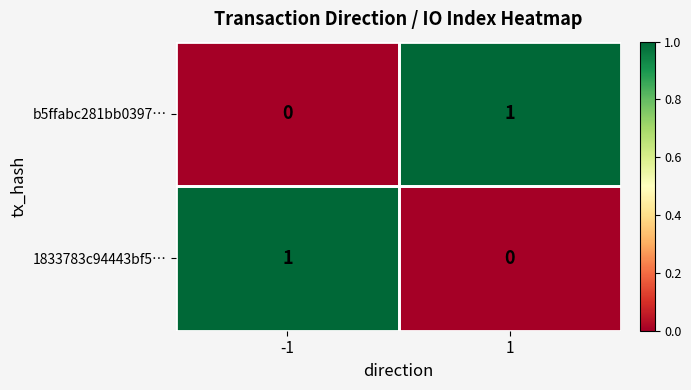

The b5ffabc281bb0397… series shows 0 at -1. True or false?

True